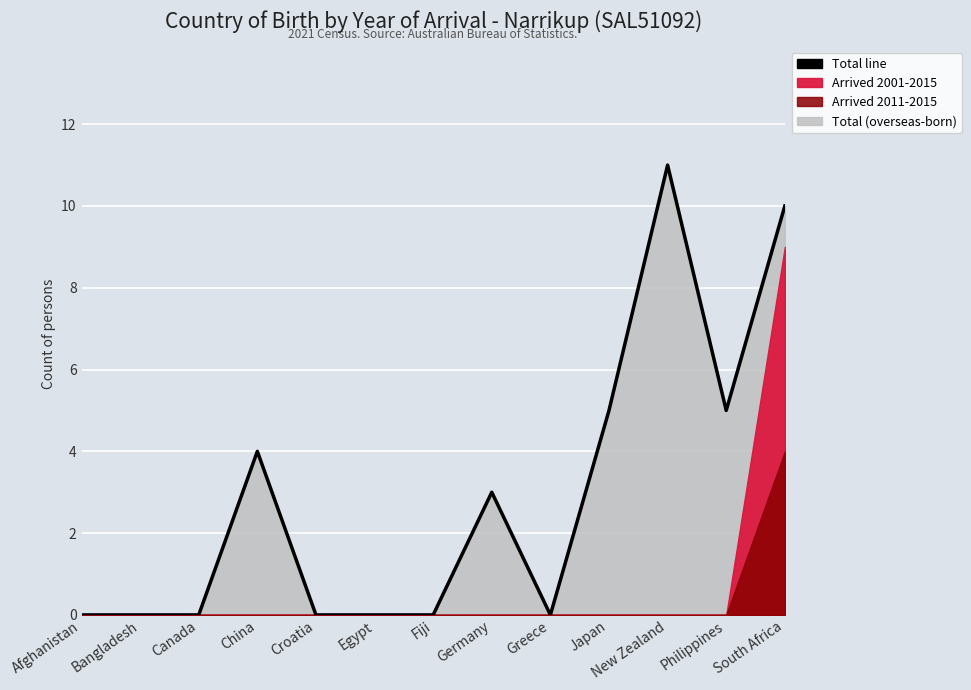

At which category does the chart reach its peak across all series?

New Zealand